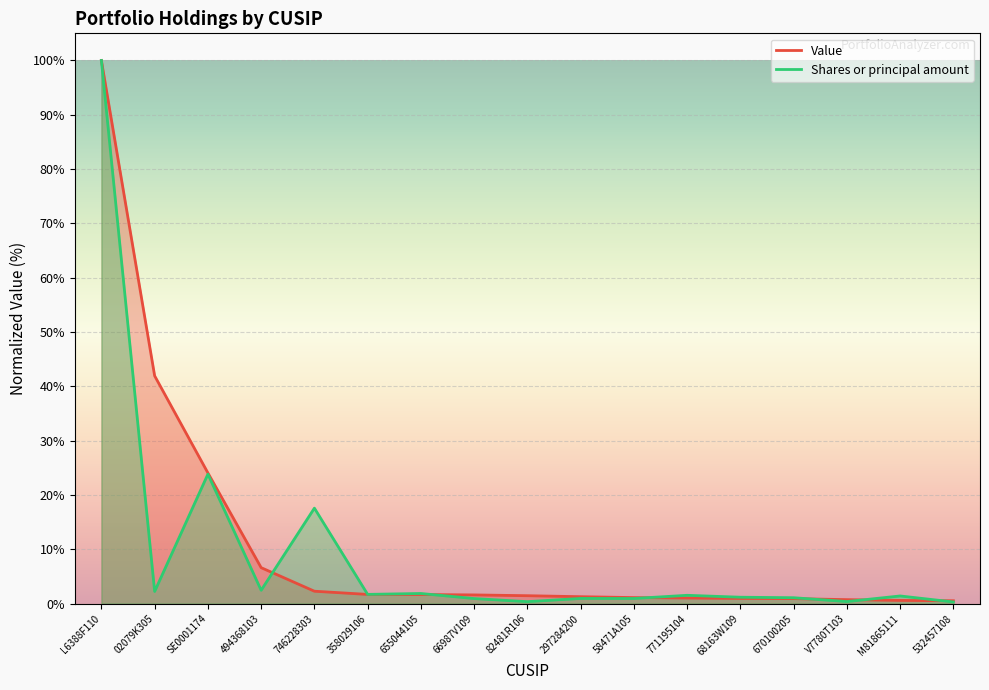

List the series in order of their overall mean, lowest first.

Shares or principal amount, Value